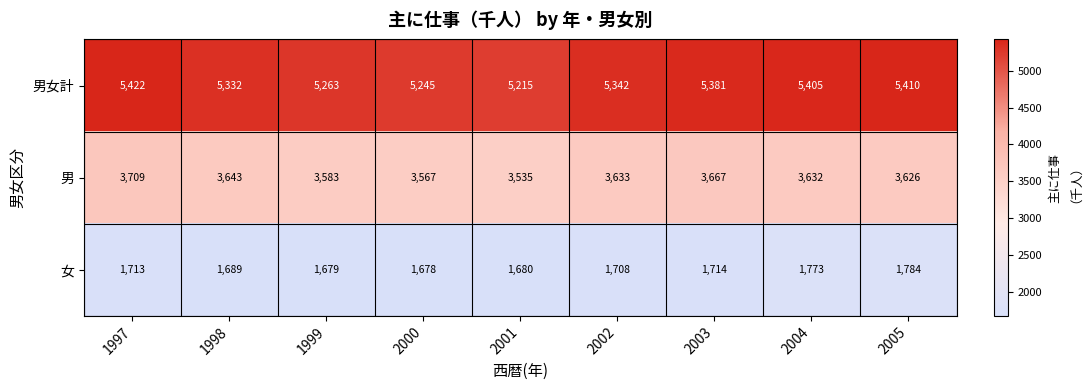

Which series changed the most between 2001 and 2005?

男女計